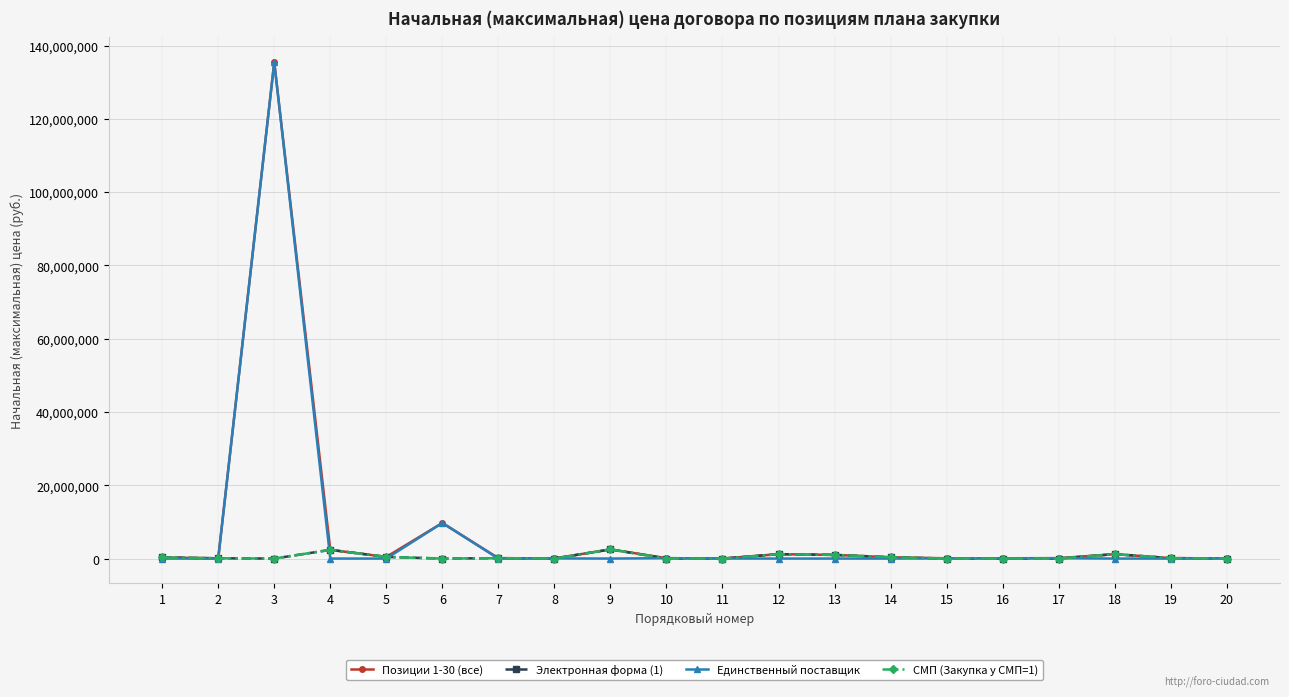

Is this an area chart (filled region under the line)?

No